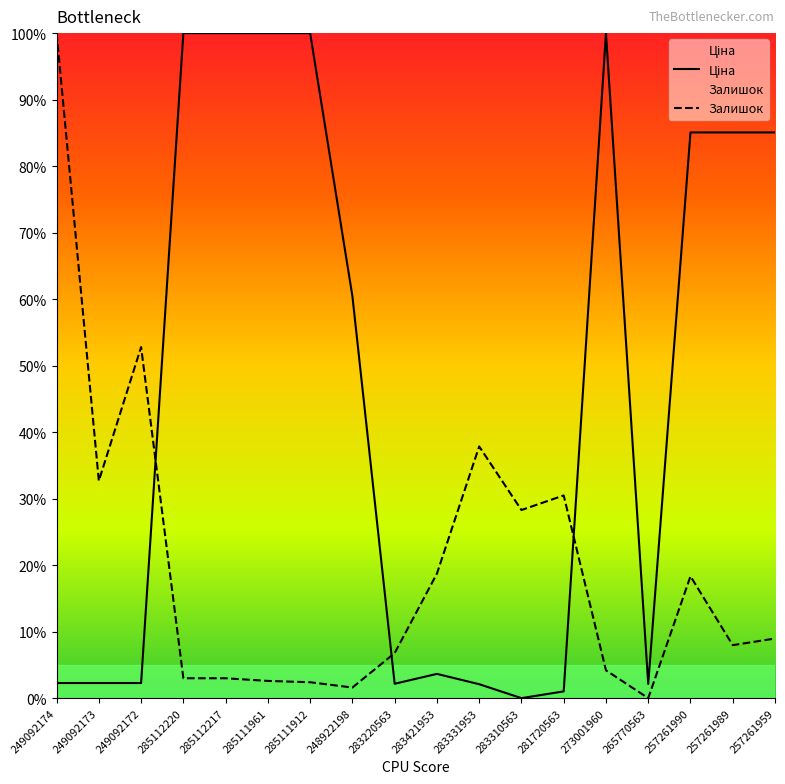

Reading right to left, transcribe all the data shown in this chart.

Ціна: 257261959=85.1	257261989=85.1	257261990=85.1	265770563=2.1	273001960=100.0	281720563=1.0	283310563=0.0	283331953=2.1	283421953=3.6	283220563=2.2	248922198=60.4	285111912=100.0	285111961=100.0	285112217=100.0	285112220=100.0	249092172=2.3	249092173=2.3	249092174=2.3
Залишок: 257261959=9.0	257261989=8.0	257261990=18.3	265770563=0.0	273001960=4.2	281720563=30.5	283310563=28.3	283331953=37.8	283421953=18.7	283220563=6.8	248922198=1.6	285111912=2.4	285111961=2.6	285112217=3.0	285112220=3.0	249092172=52.8	249092173=32.7	249092174=100.0